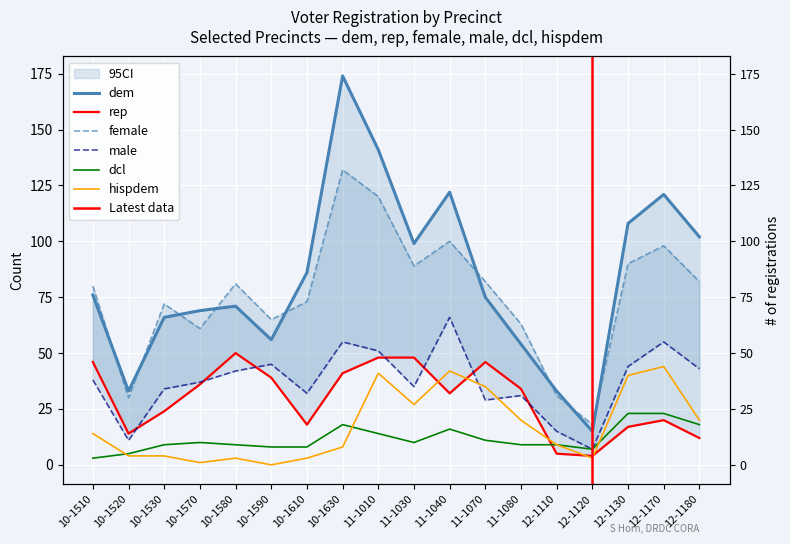

What is the label of the 17th point from the right?

10-1520